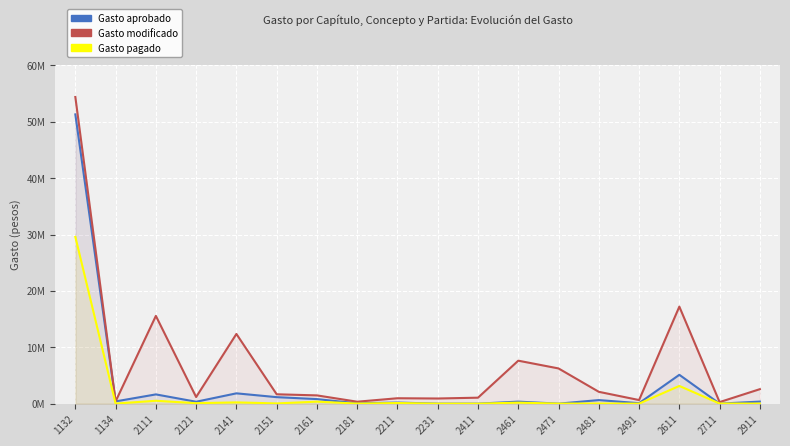

Which series has the widest spread of values?

Gasto modificado